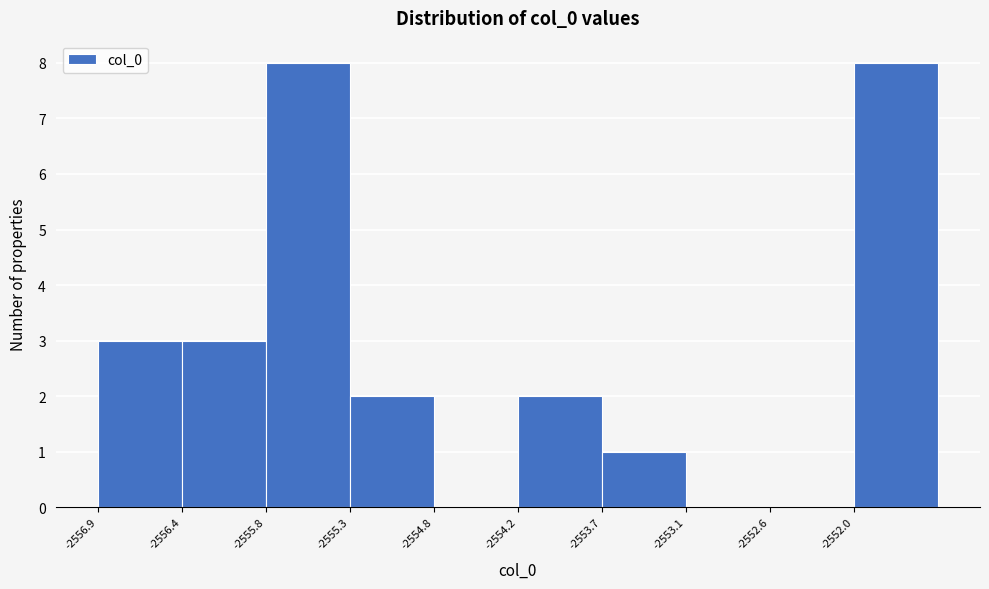

What is the height of the bar covering -2553.7 to -2553.1 on the x-axis? Neither the bar edges nor the heights are printed on the chart, so give them approximately, as read against the axes.

1